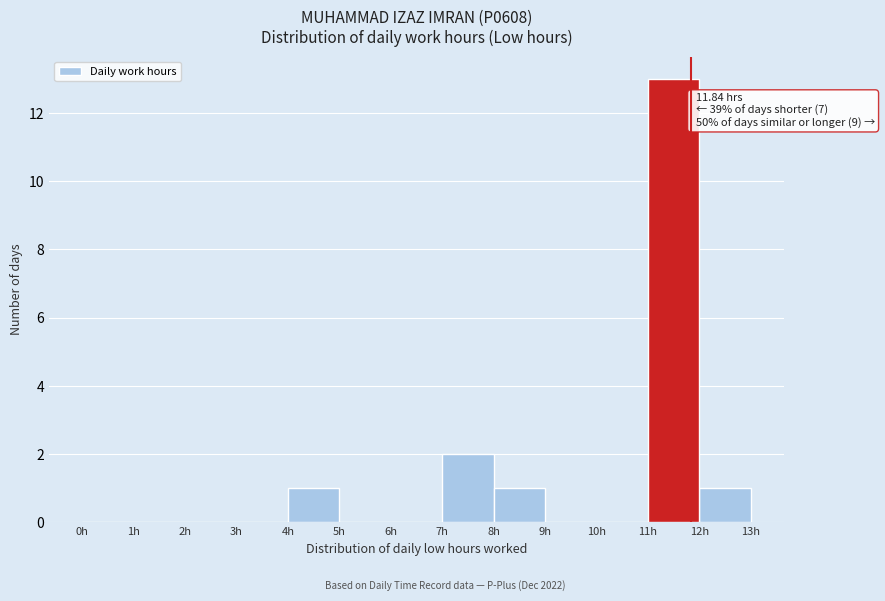

Over which range of the x-axis is the bar tallest?

11 to 12